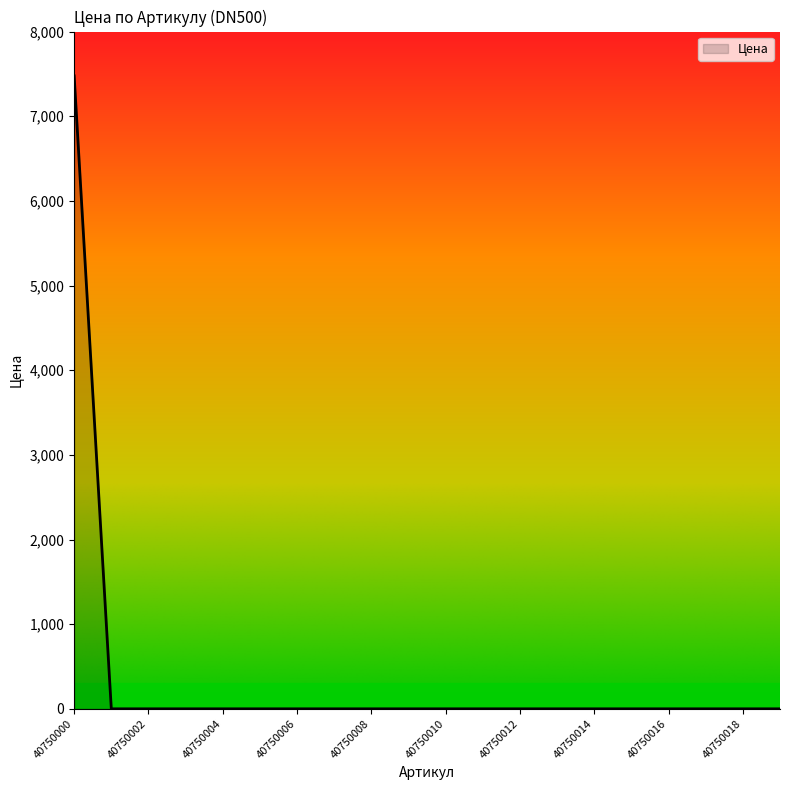

What is the maximum value shown in the chart?

7476